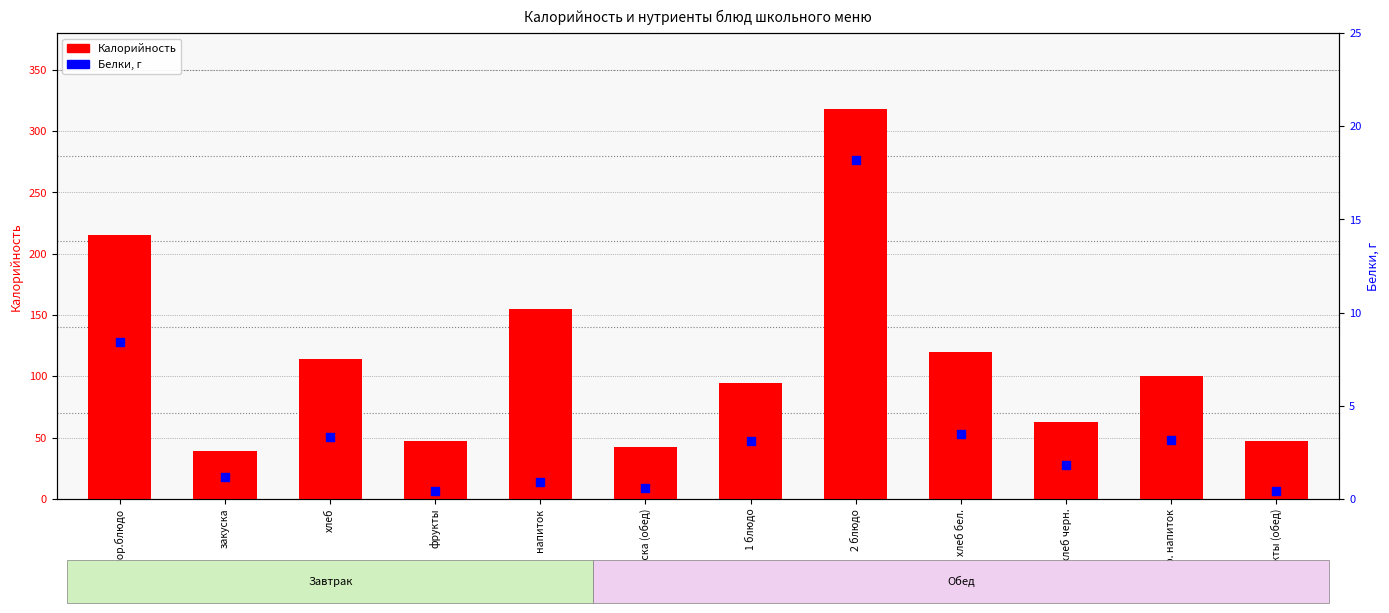

Which series has the widest spread of Y values?

Калорийность